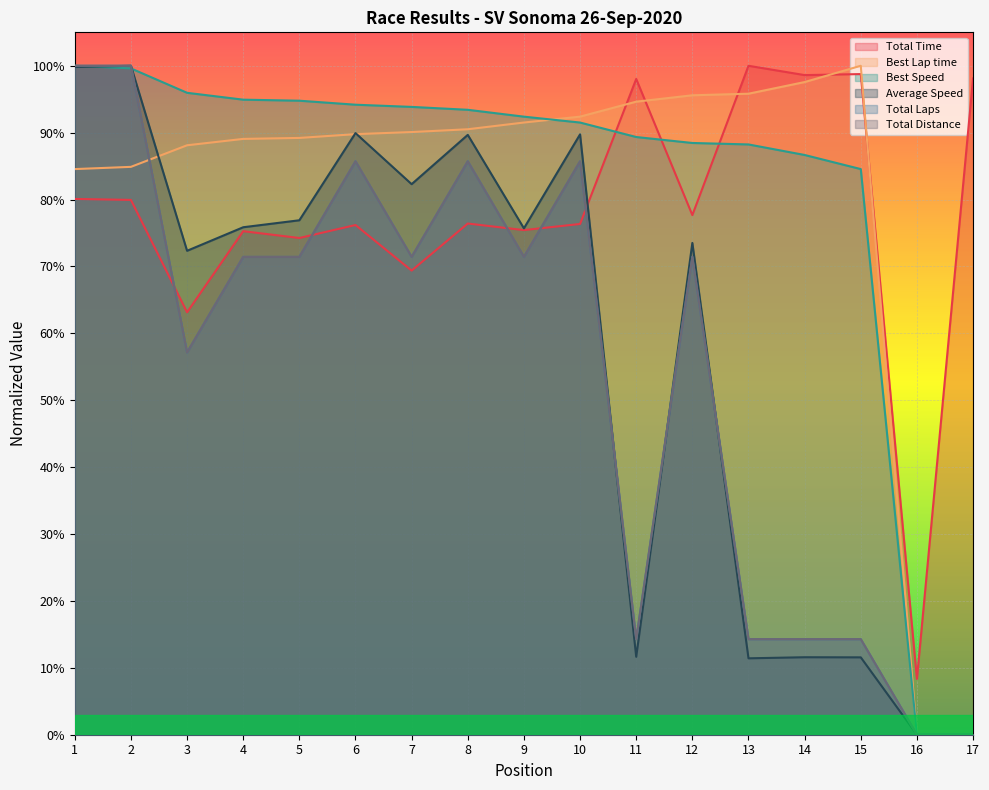

How many times do Total Laps and Best Lap time cross each other?

1